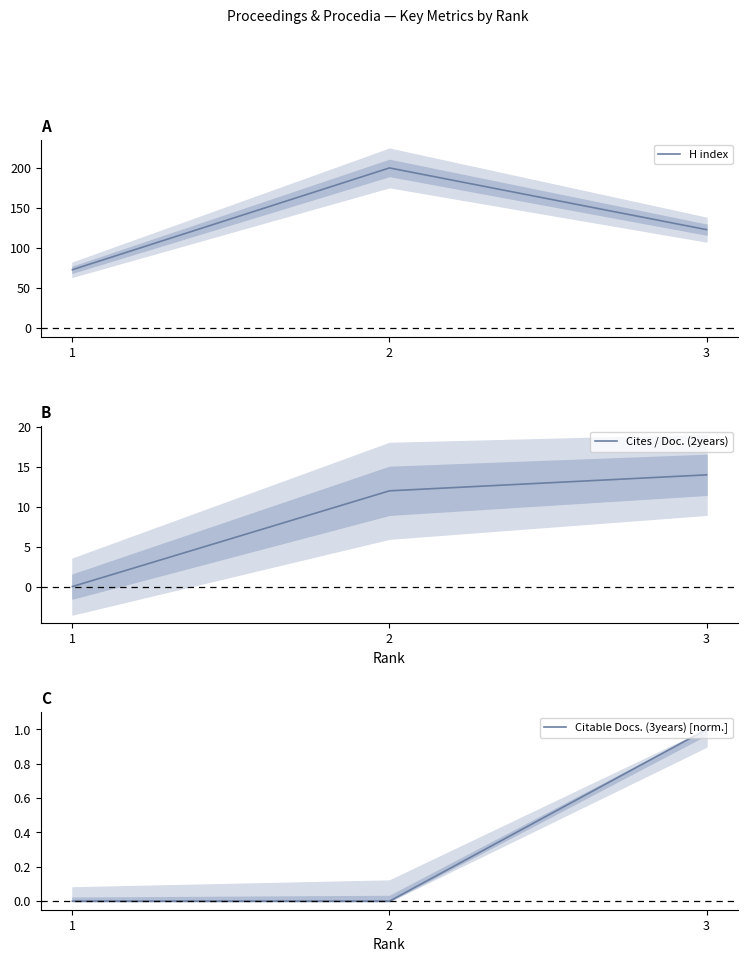

How many distinct data groups are displayed?

3